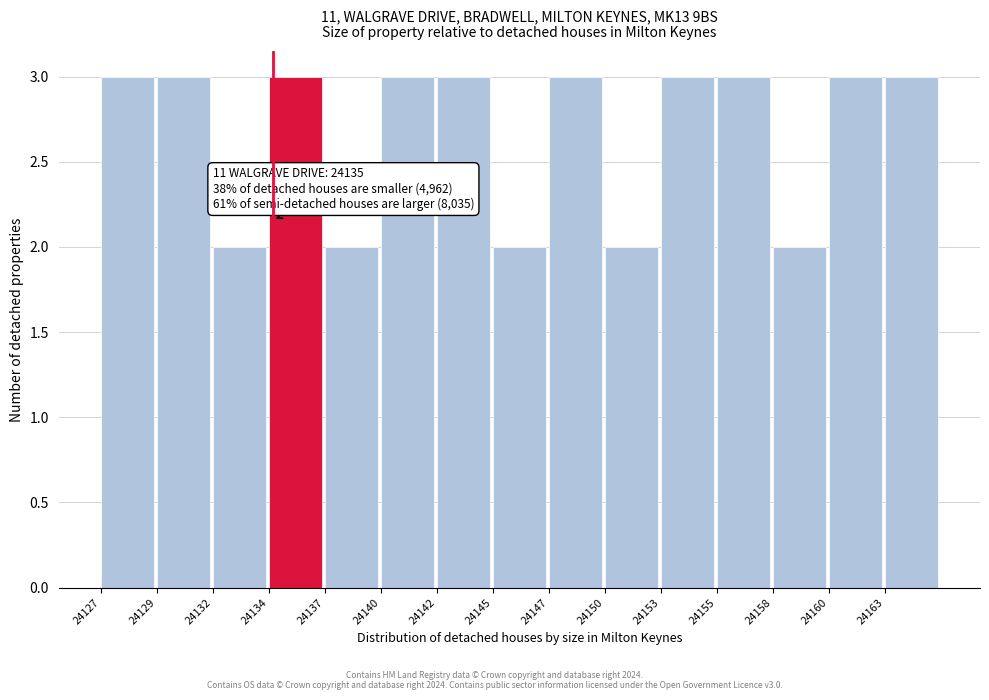

Reading left to right, list all the values displayed in this chart.

24127=3	24129=3	24132=2	24134=3	24137=2	24140=3	24142=3	24145=2	24147=3	24150=2	24153=3	24155=3	24158=2	24160=3	24163=3